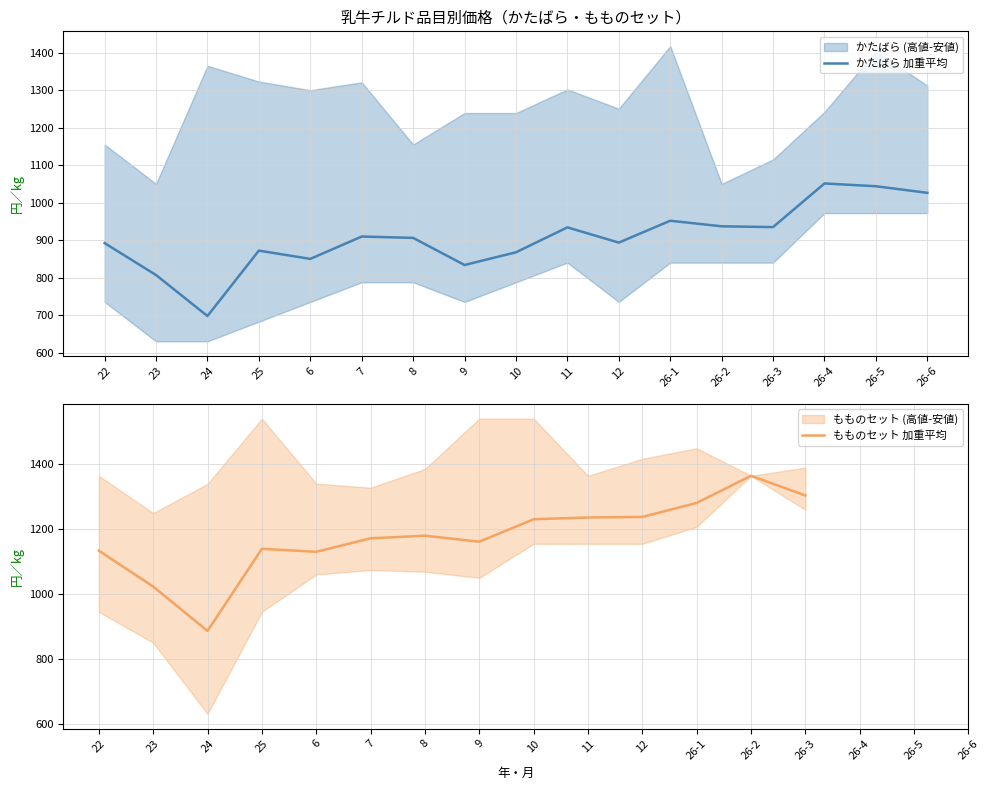

True or false: かたばら 加重平均 and もものセット 加重平均 cross at least once.

False